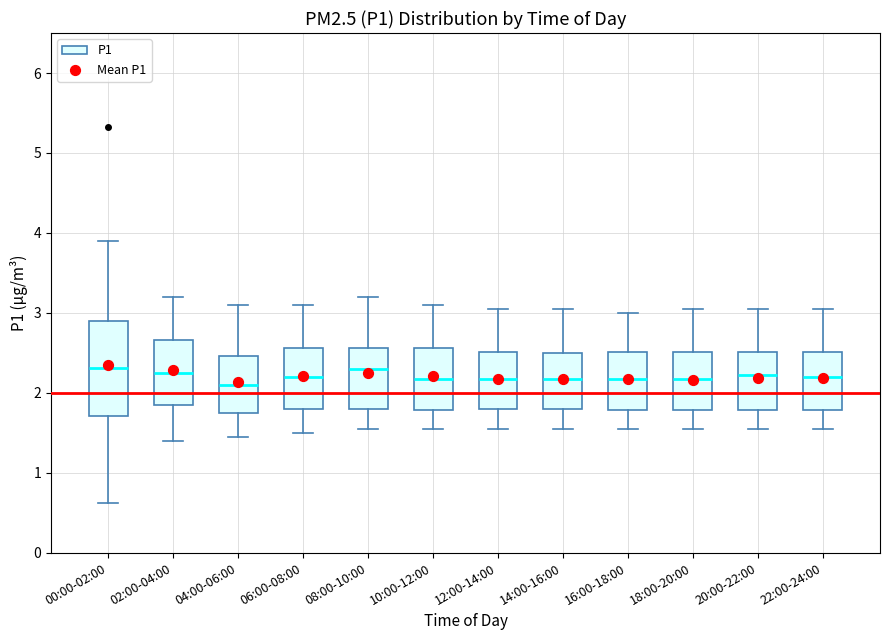

Comparing the boxes themselves (not the whiskers), which one is the tallest?

00:00-02:00